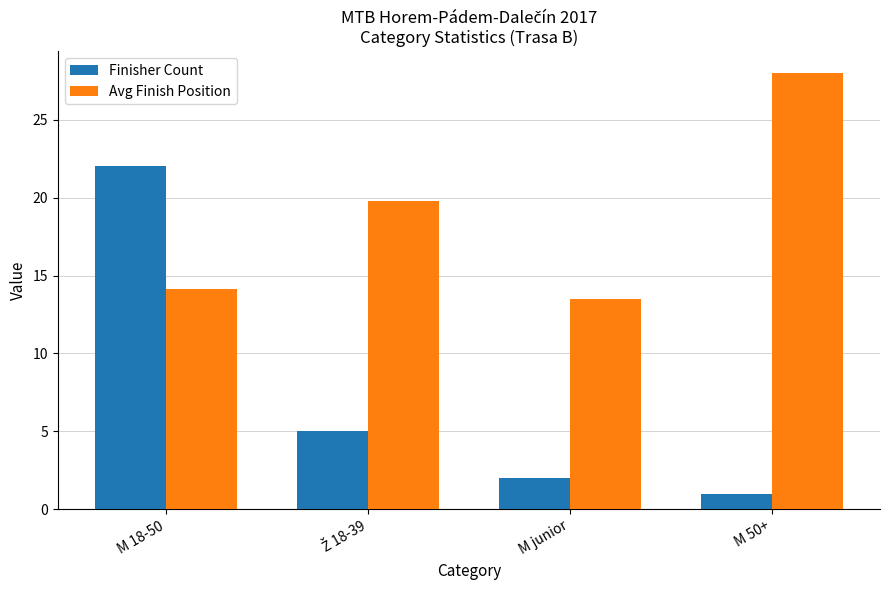

Between M junior and M 50+, which series saw the biggest shift?

Avg Finish Position